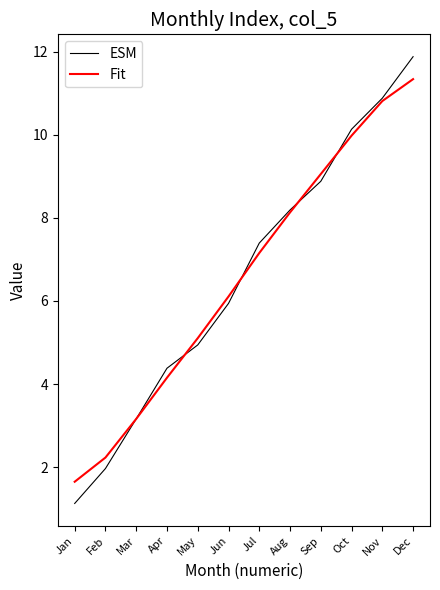

At Jan, list the series in order from largest to smallest.

Fit, ESM